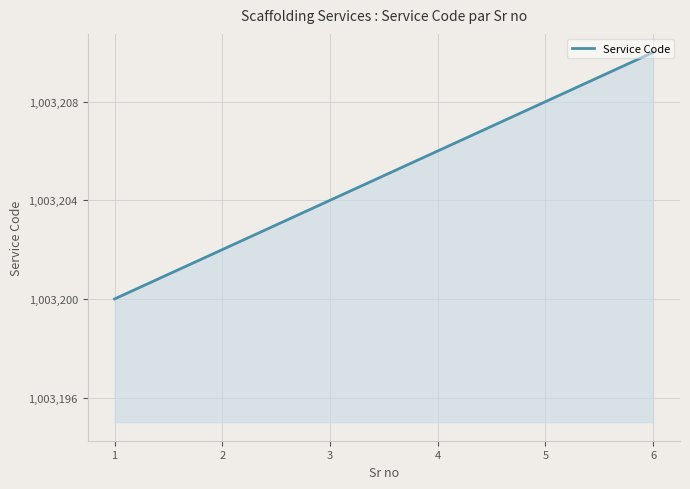

Reading right to left, extract all data points from this chart.

1003210	1003208	1003206	1003204	1003202	1003200